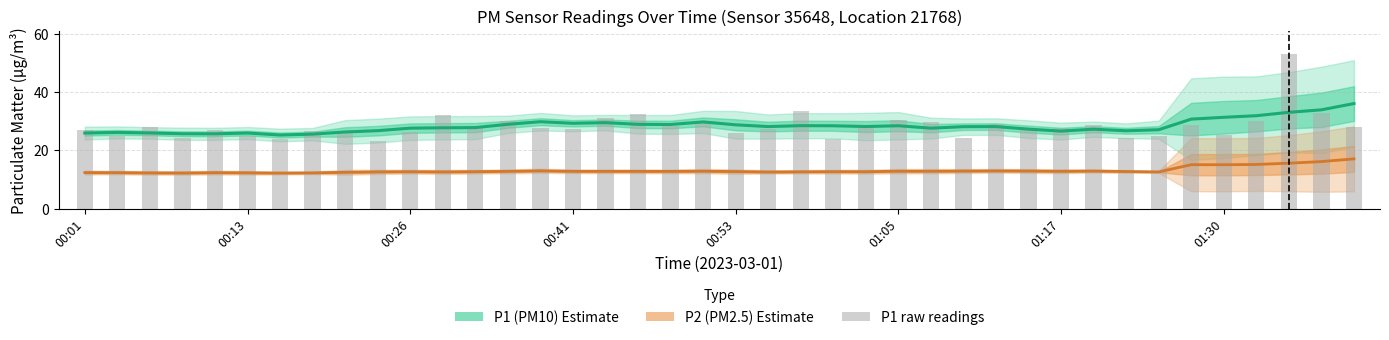

At which label does the data first exceed 27?

00:26